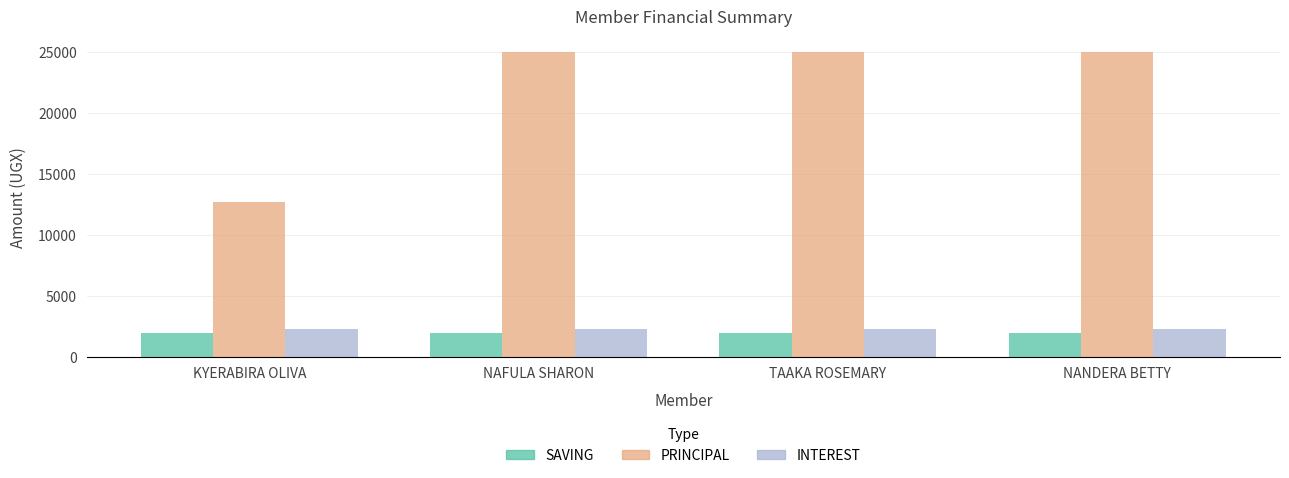

What is the label of the 2nd bar from the left?

NAFULA SHARON